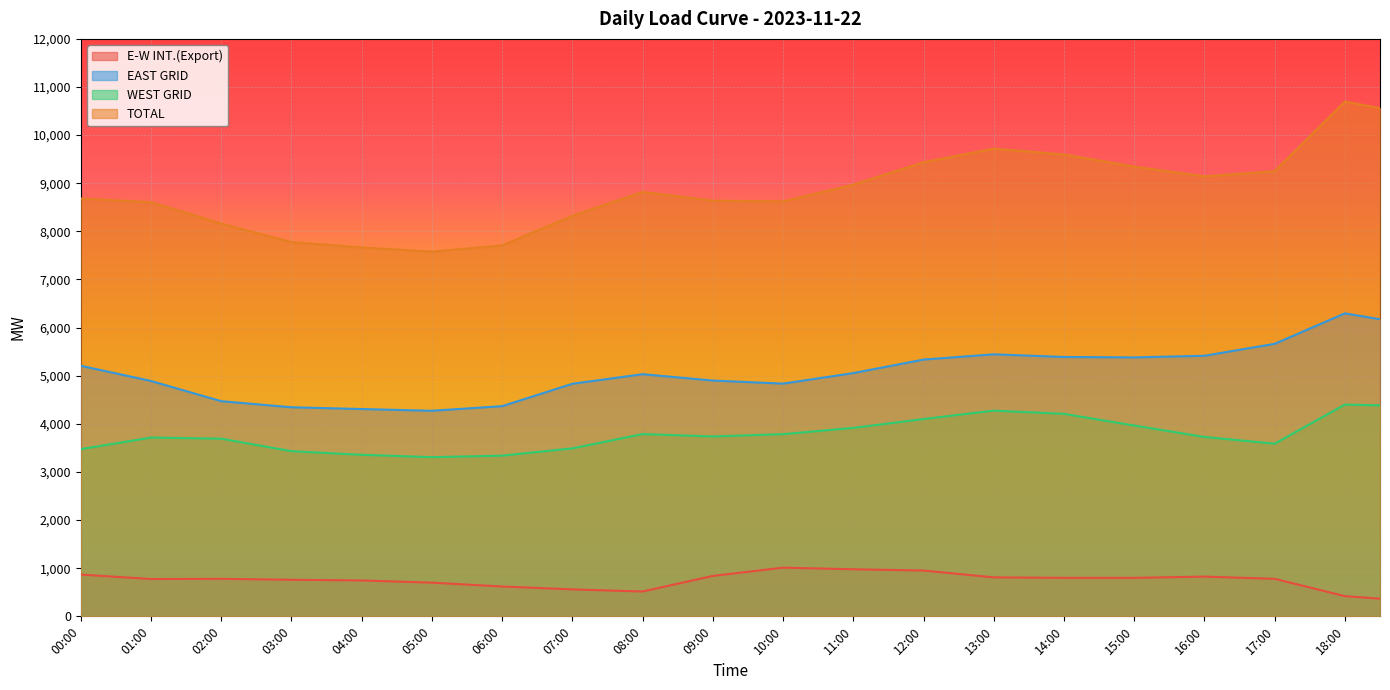

At which label is TOTAL closest to 9138?

16:00